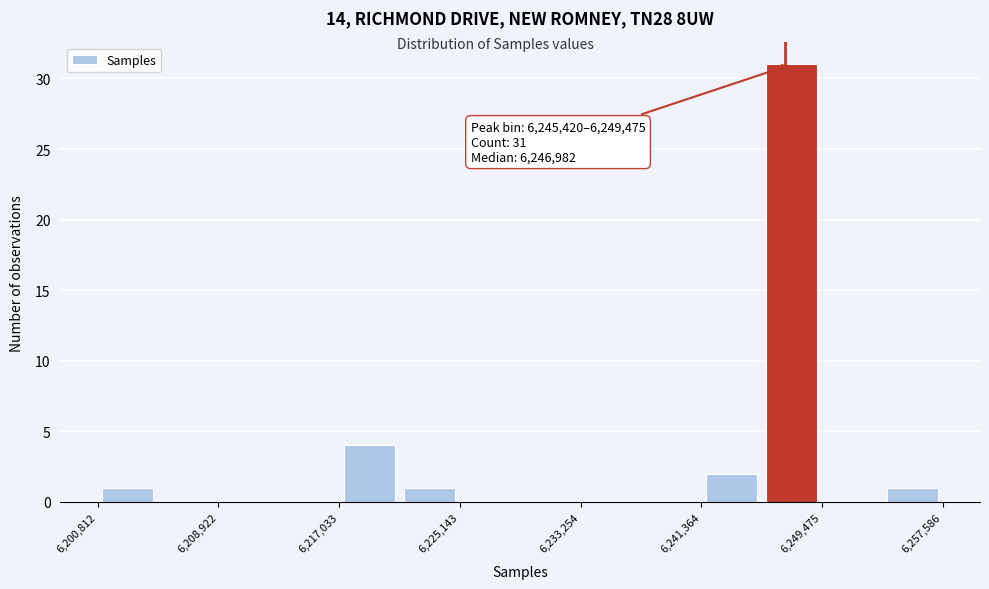

Over which range of the x-axis is the bar tallest?

6245000 to 6249000